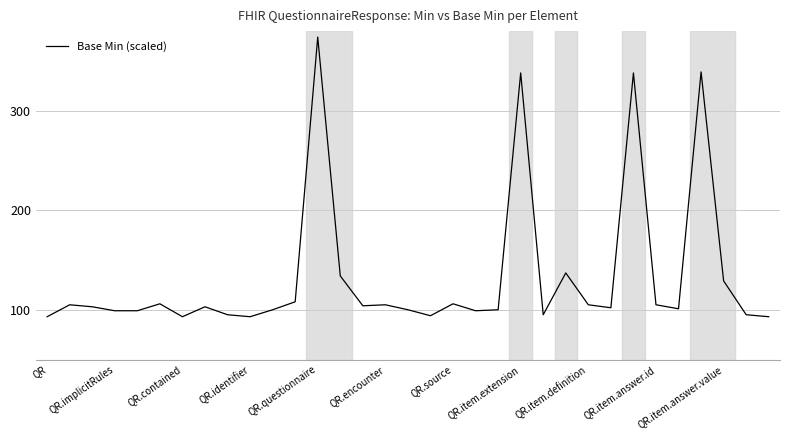

What is the difference between the maximum and minimum values?

281